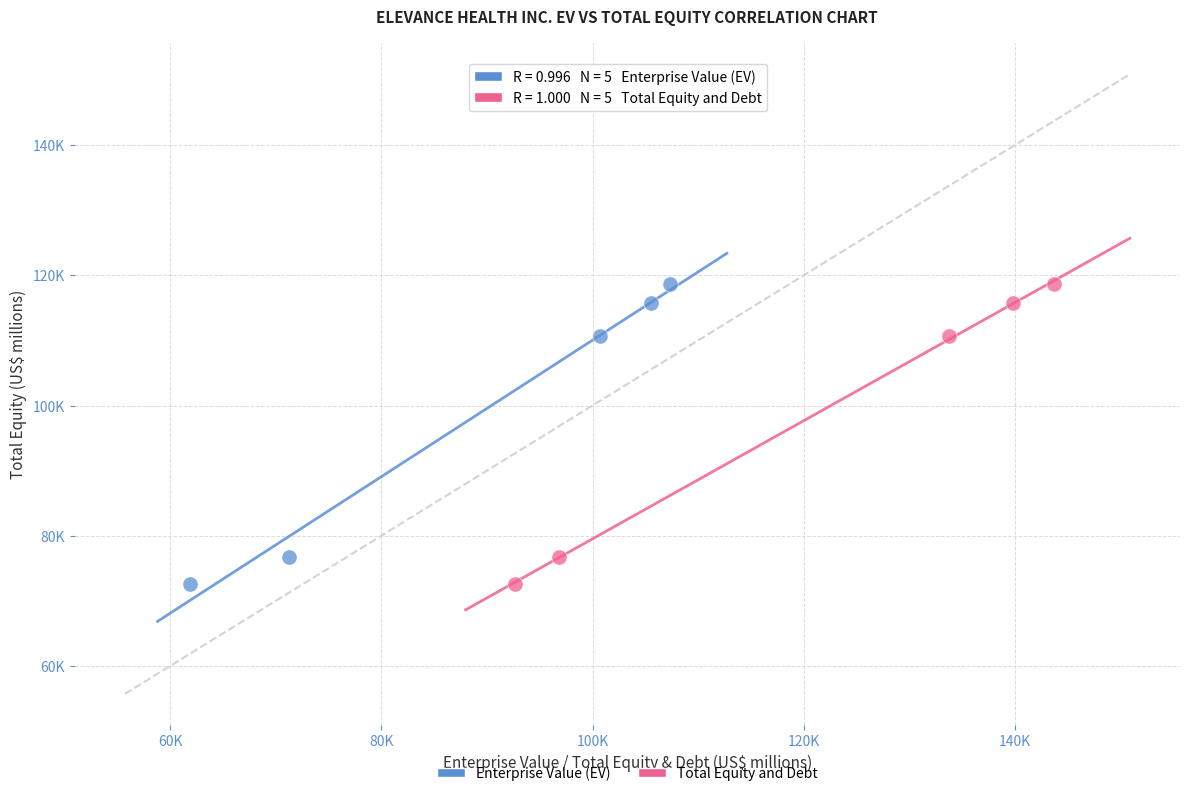

What are all the series names shown in the legend?

Enterprise Value (EV), Total Equity and Debt